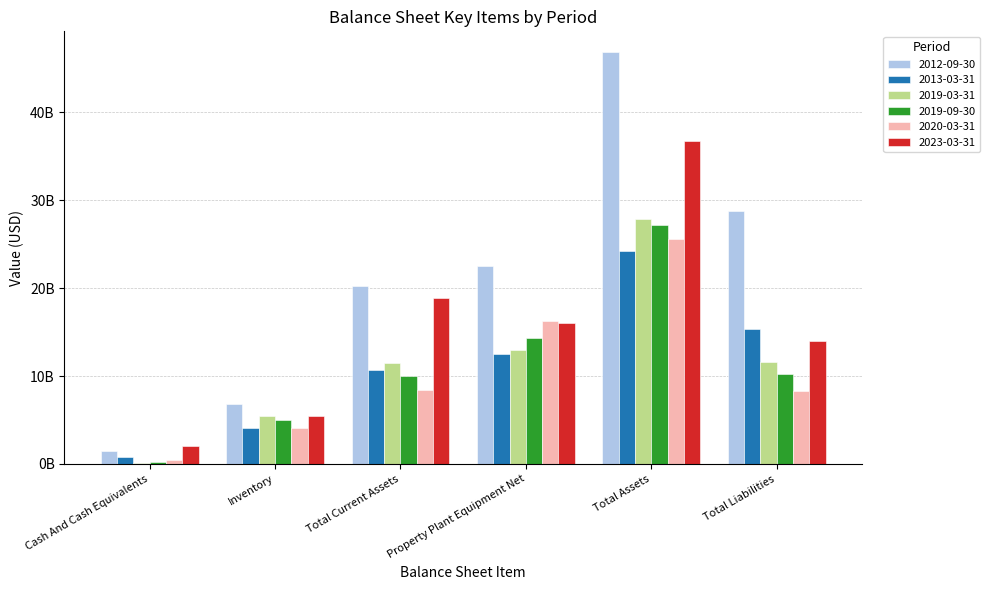

What is the lowest value of the 2019-03-31 series?

139793000